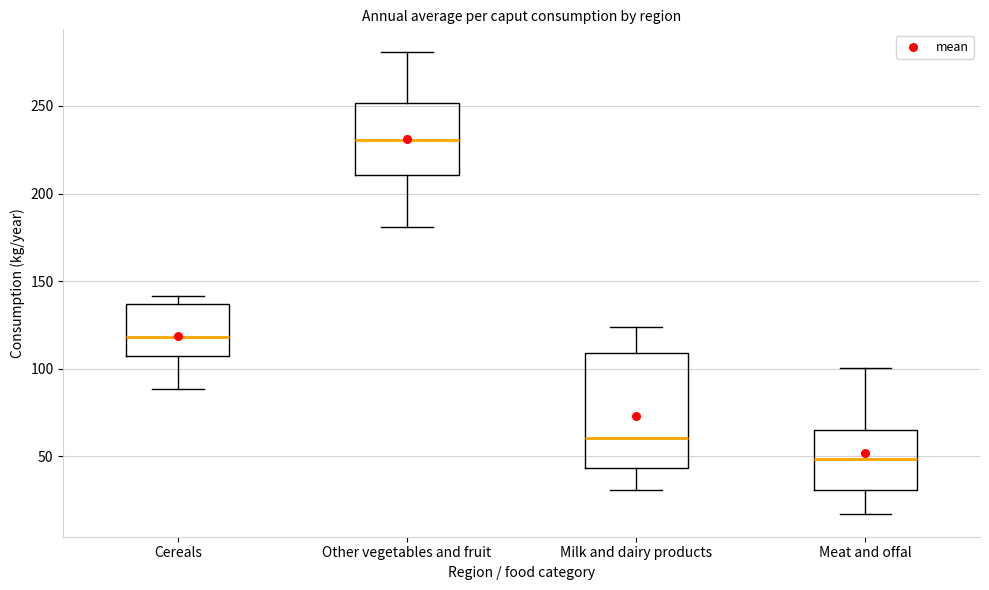

Reading left to right, transcribe this box plot: for each box, give where its median line is, the range the box spans, and where its two whiskers end, as read against the y-axis. The values are not printed on the chart, so give them approximately, as read against the axis.

Cereals: median 120, box 105 to 135, whiskers 90 to 140
Other vegetables and fruit: median 230, box 210 to 250, whiskers 180 to 280
Milk and dairy products: median 60, box 45 to 110, whiskers 30 to 125
Meat and offal: median 50, box 30 to 65, whiskers 15 to 100